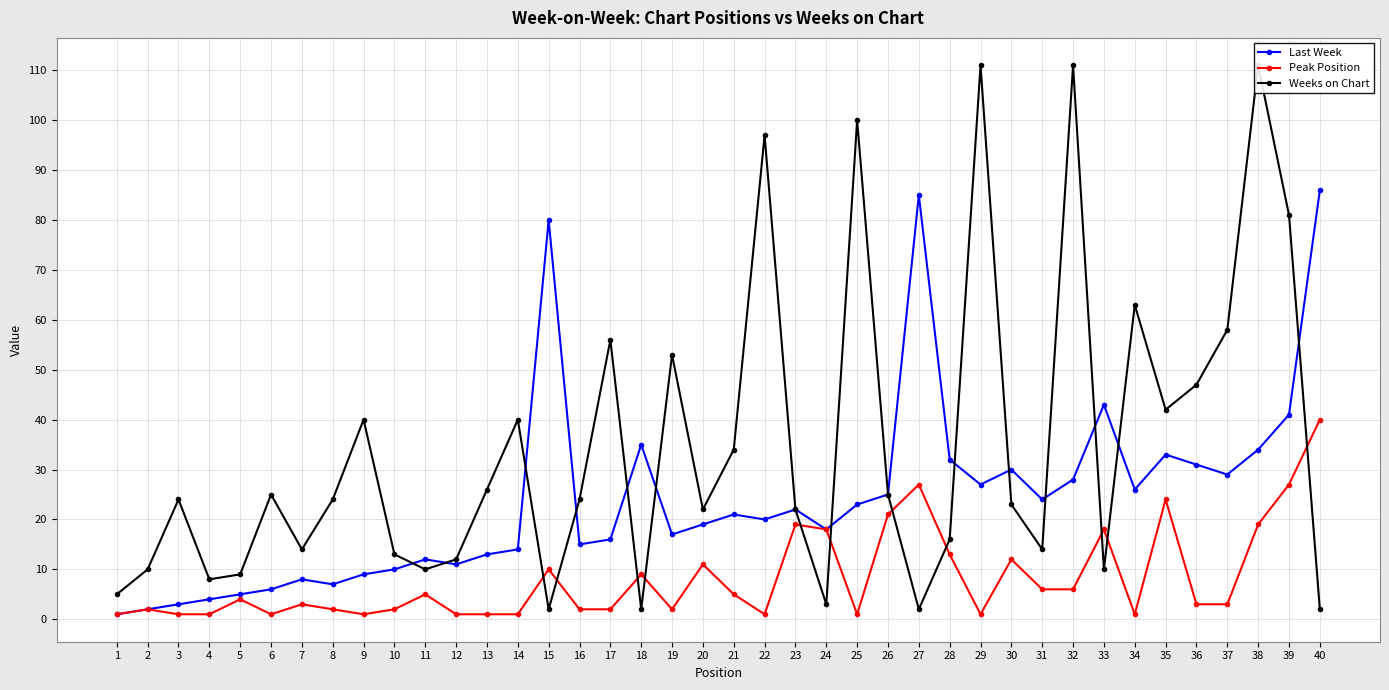

Which category has the lowest value across all series?

1